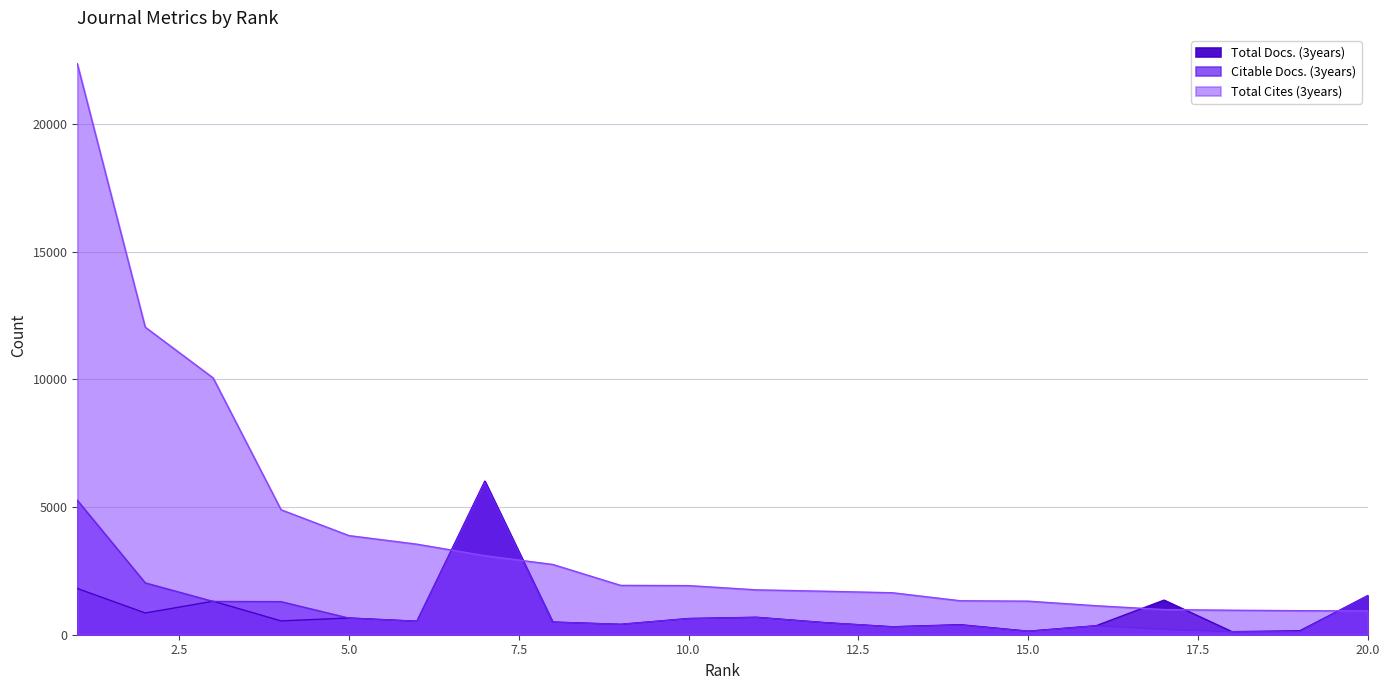

In Total Docs. (3years), how many points are lower than both neighbors (excluding endpoints)?

7